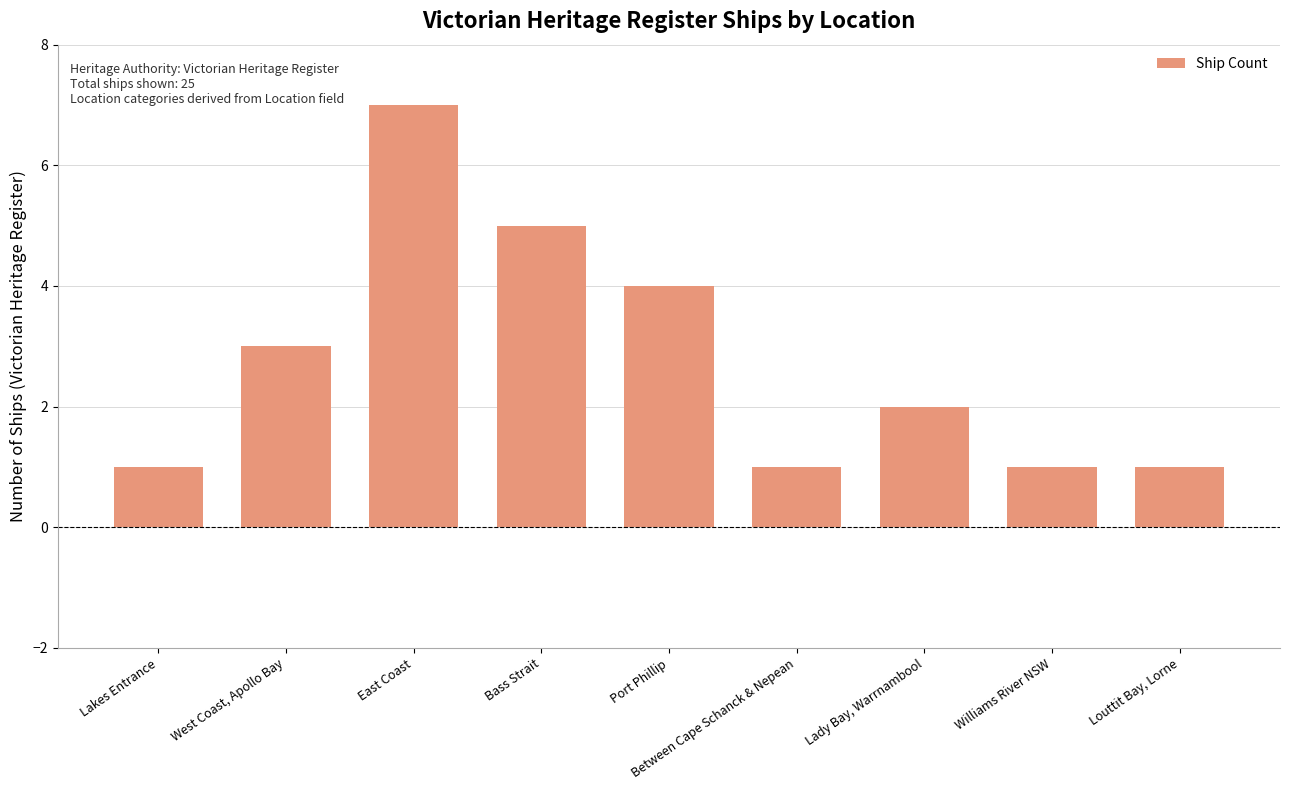

What is the greatest value displayed?

7